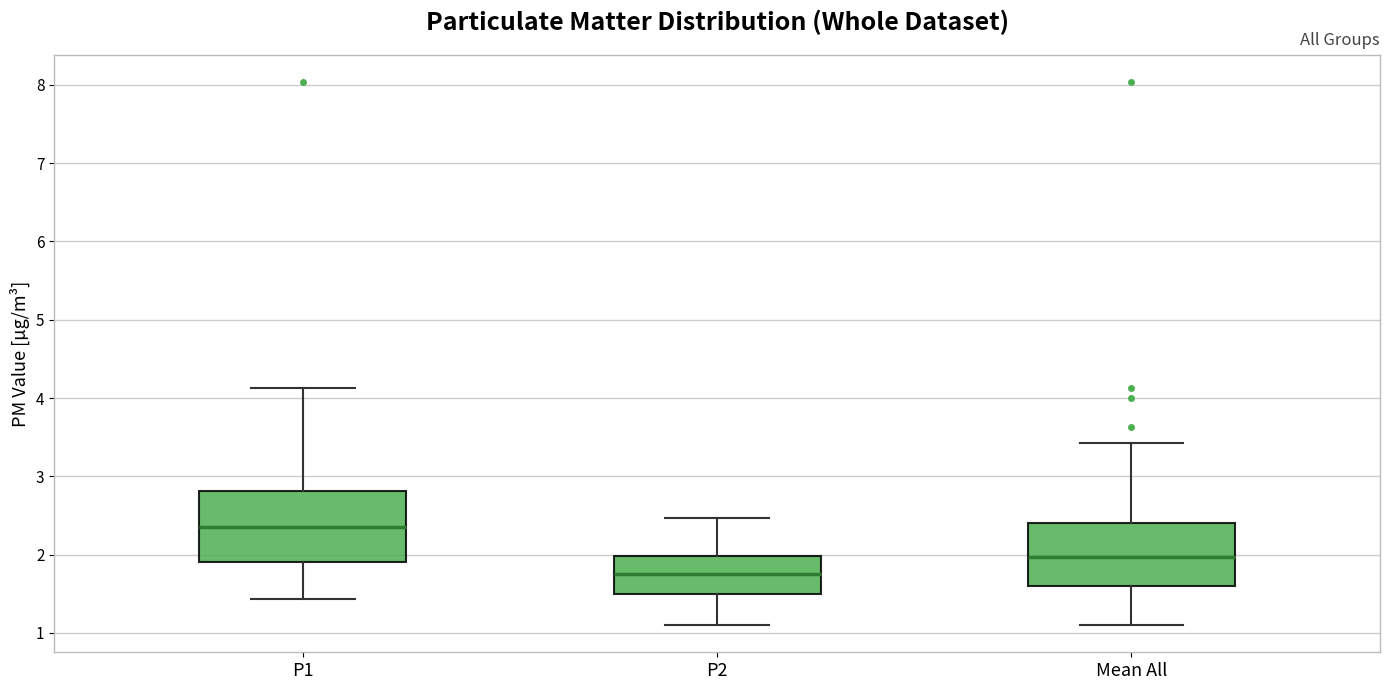

Which box's median line is the highest?

P1